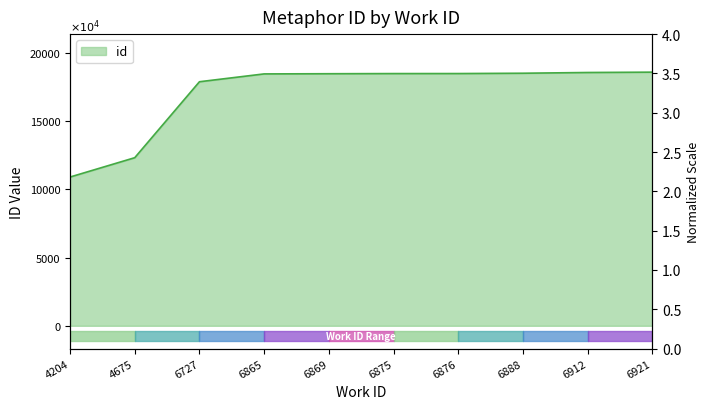

What is the sum of all values?

170808